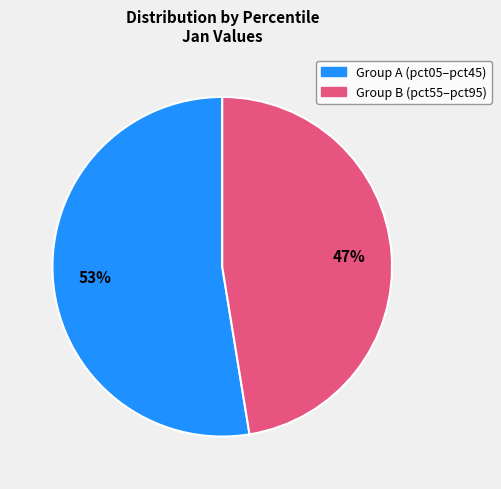

Count the number of slices in the pie.

2